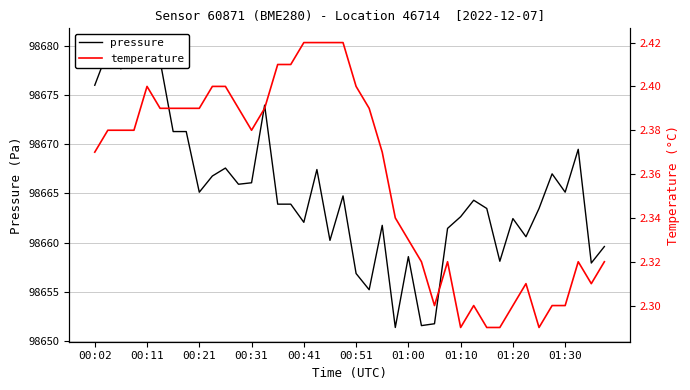

At which label does pressure first exceed 98664?

00:02